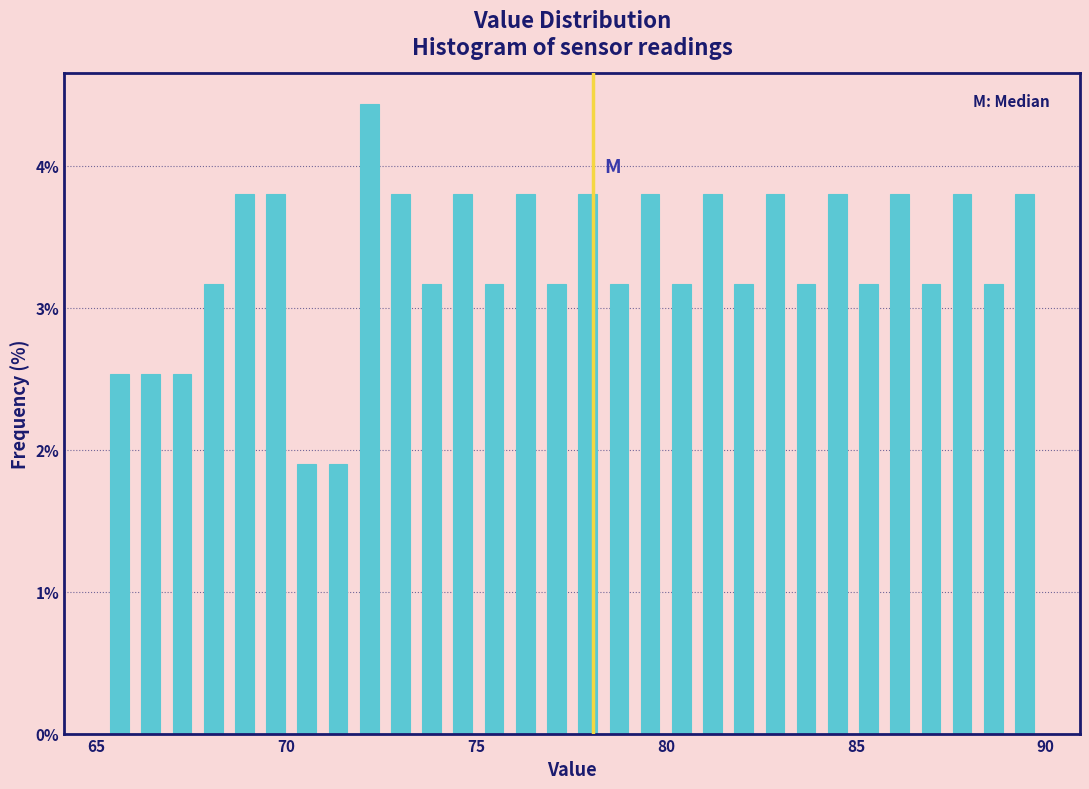

Around what value on the x-axis is the tallest bar? Give the approximate position of its centre, as read against the axis.

72.0